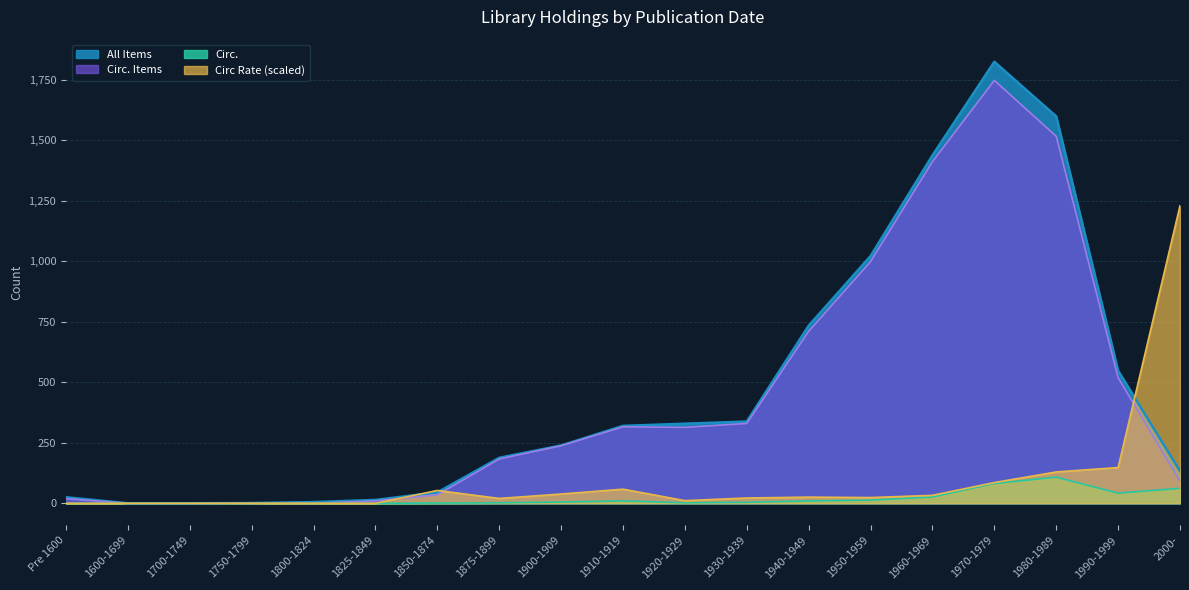

Which series changed the most between 1920-1929 and 1970-1979?

All Items